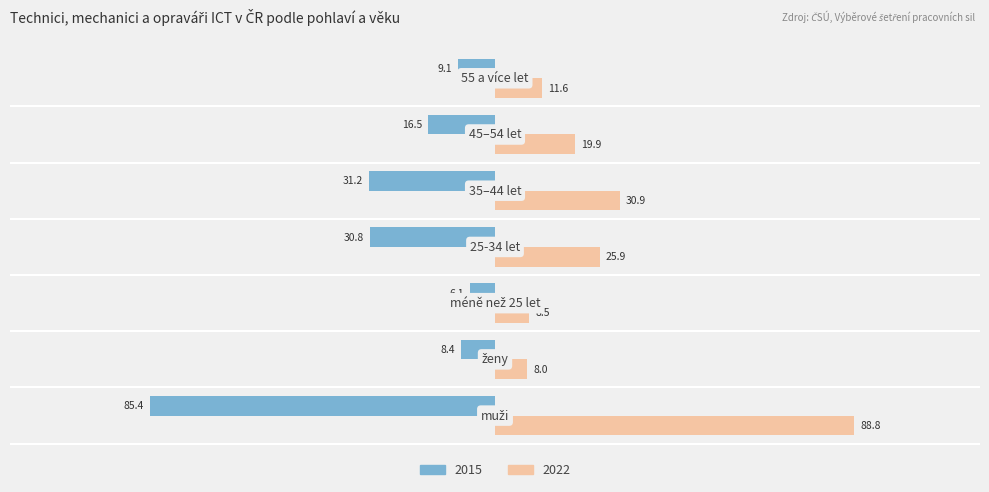

What is the highest value of the 2022 series?

88.8